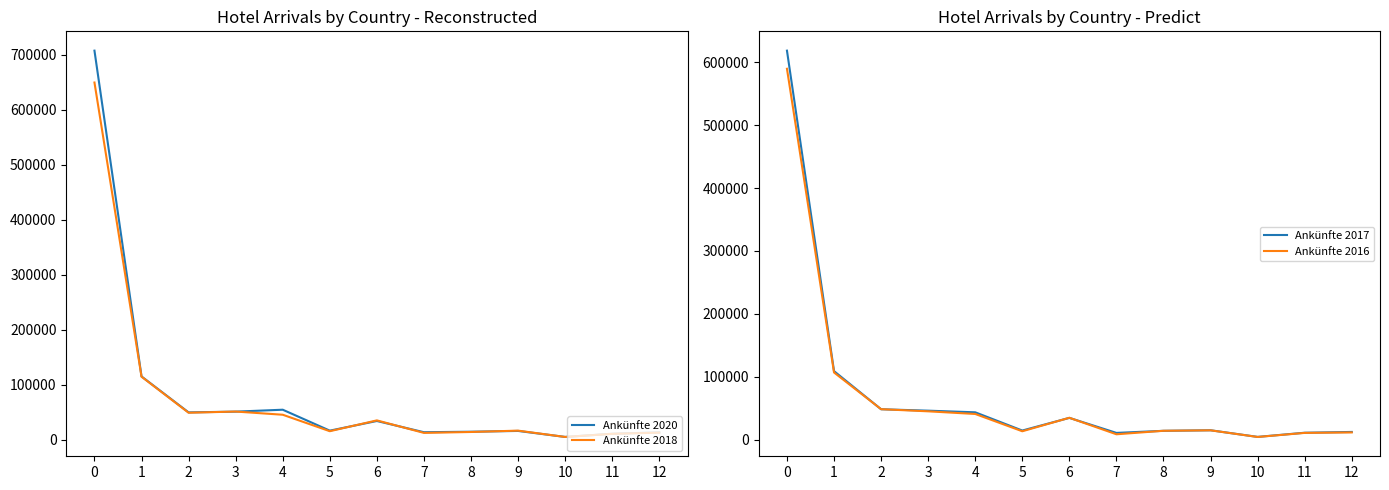

What is the difference between the maximum and minimum values in the Ankünfte 2017 series?

614251